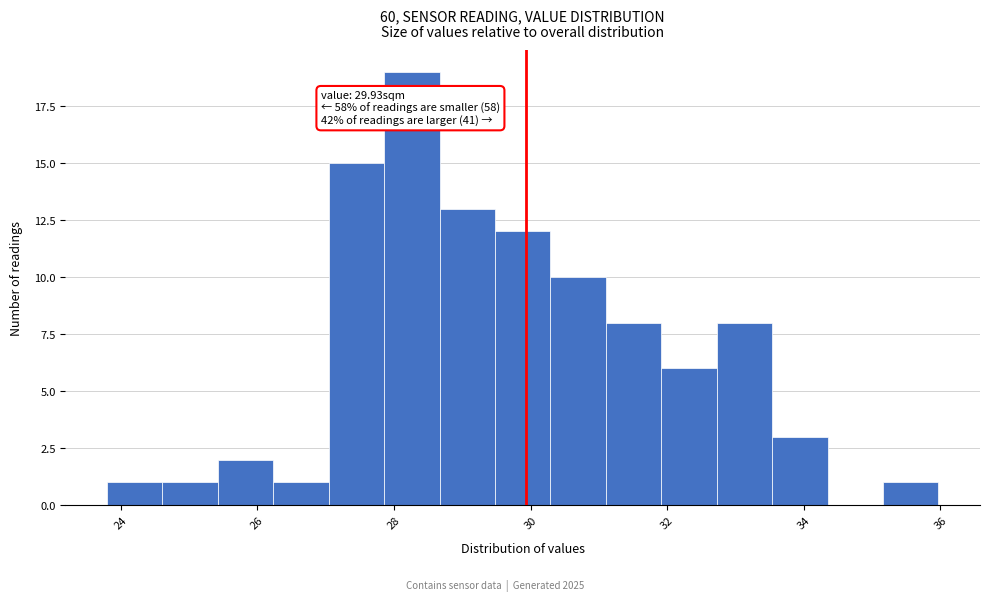

Which range on the x-axis has the tallest bar?

27.8 to 28.6